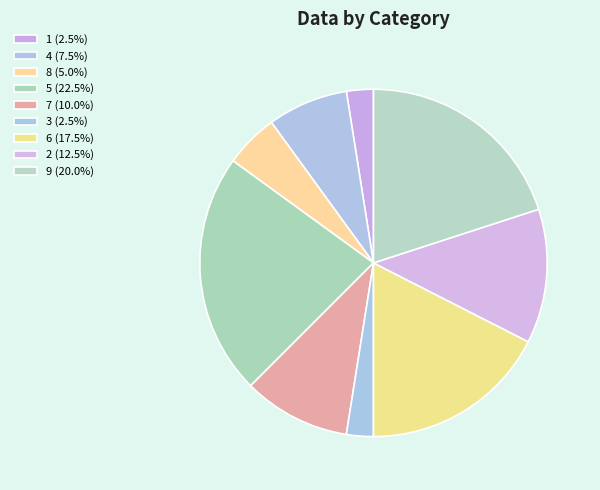

Count the number of slices in the pie.

9